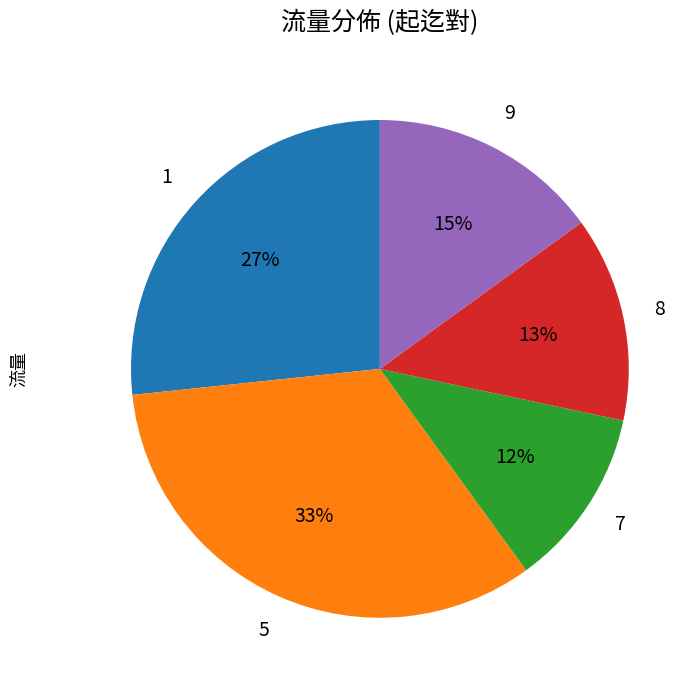

To the nearest percent, what is the average slice percentage?

20%